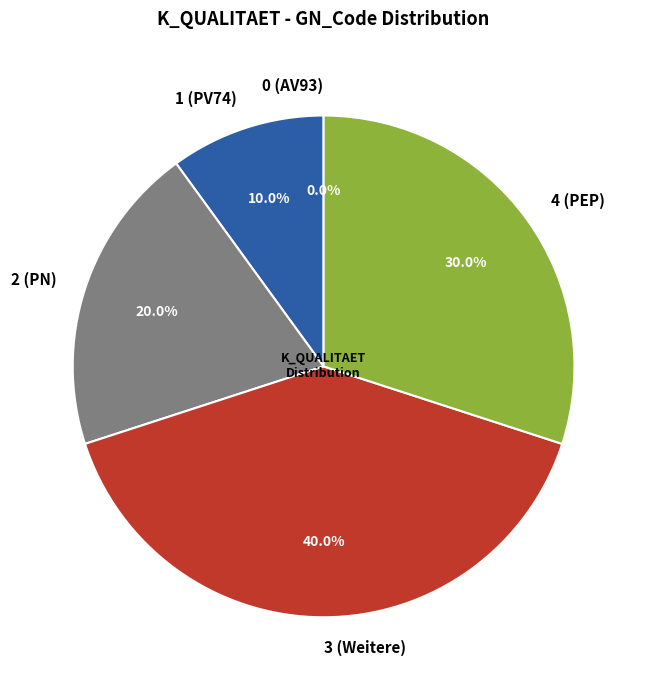

Does 0 (AV93) account for over 50% of the chart?

No